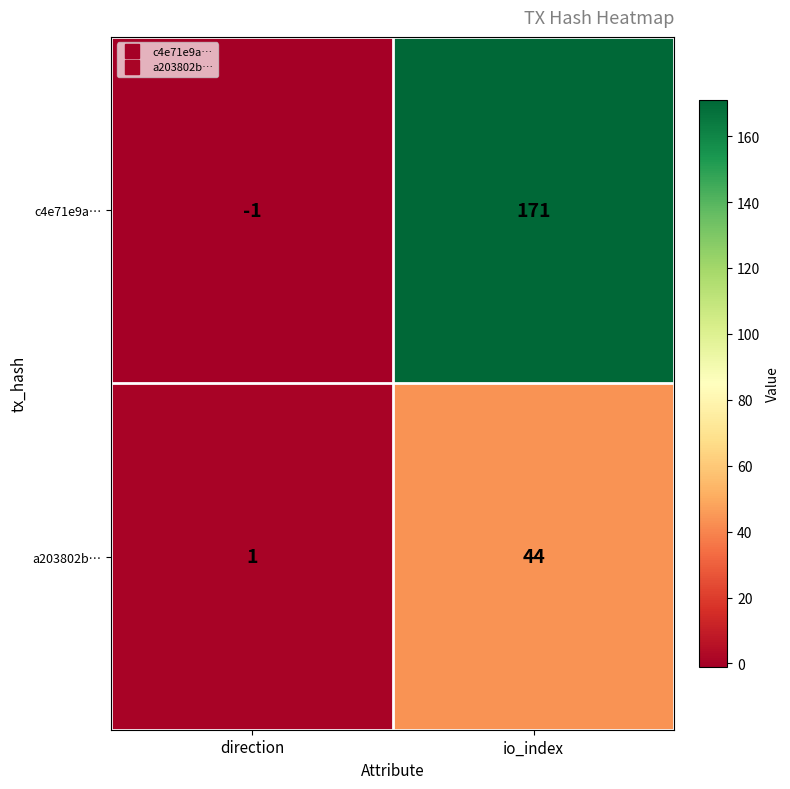

Reading left to right, extract all data points from this chart.

c4e71e9a…: direction=-1	io_index=171
a203802b…: direction=1	io_index=44